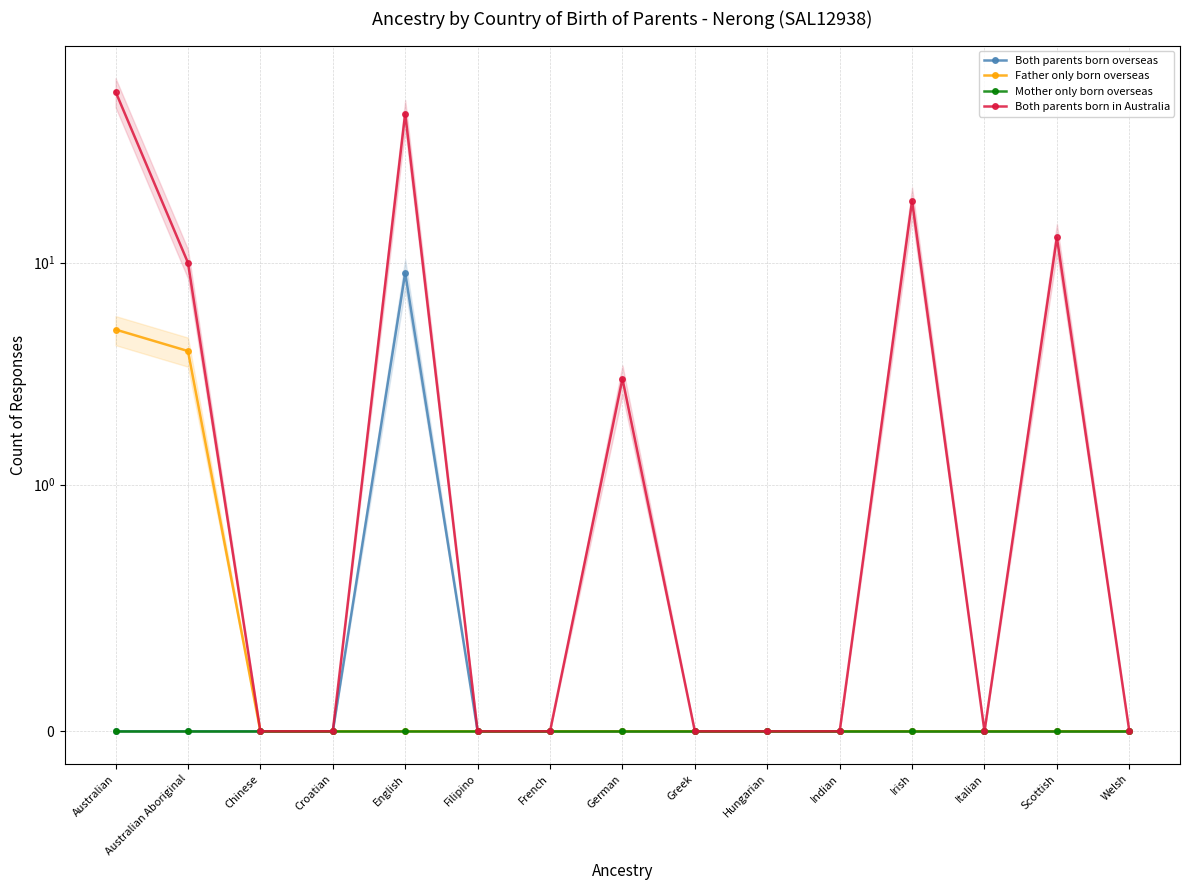

Does the chart have visible grid lines?

Yes